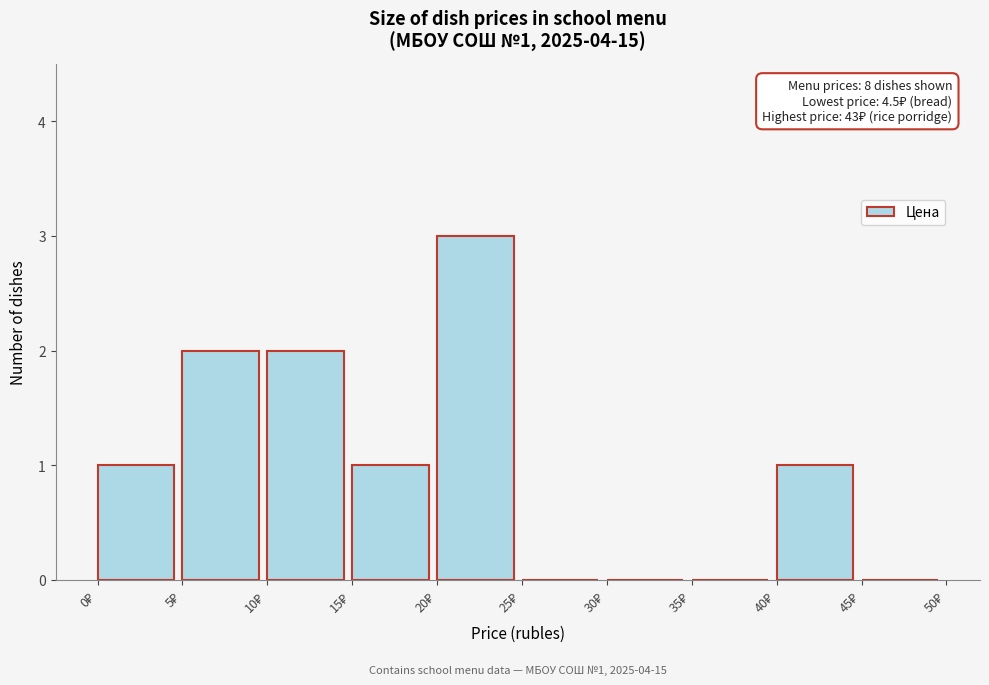

Which range on the x-axis has the tallest bar?

20 to 25